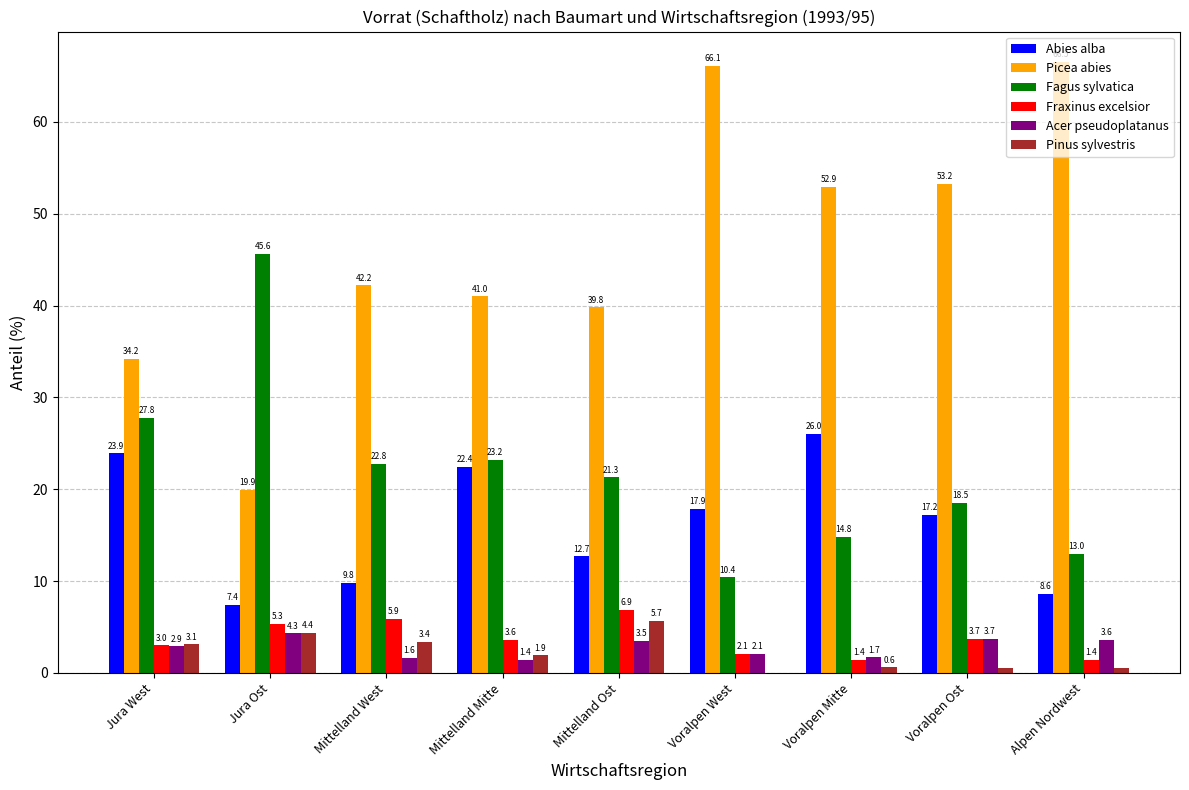

Which category has the highest value across all series?

Alpen Nordwest